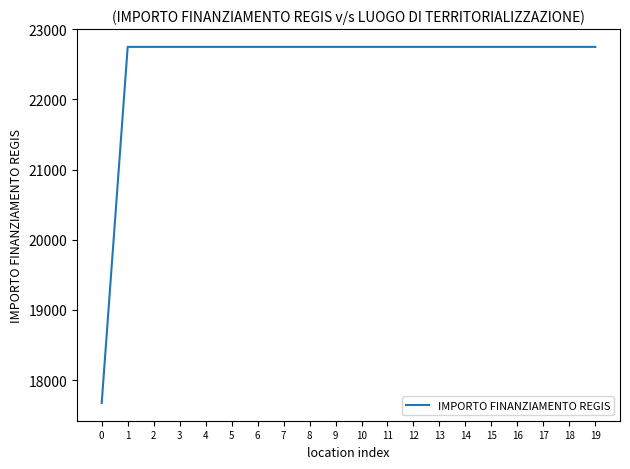

What is the maximum value shown in the chart?

22750.0